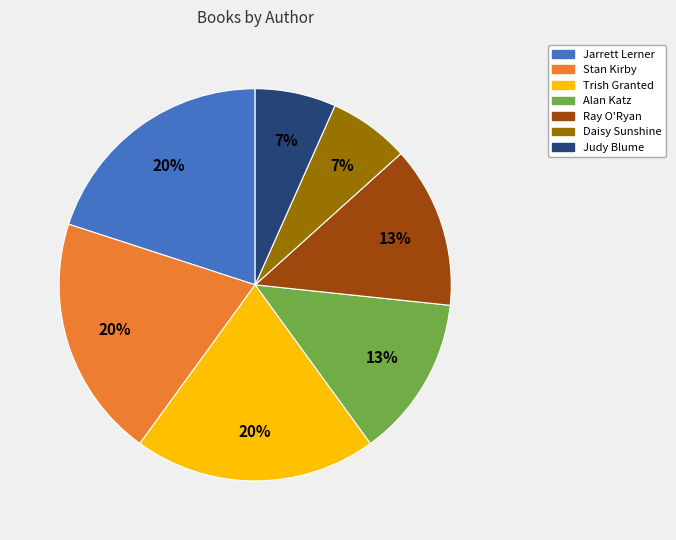

The Stan Kirby slice represents 20% of the pie. True or false?

True